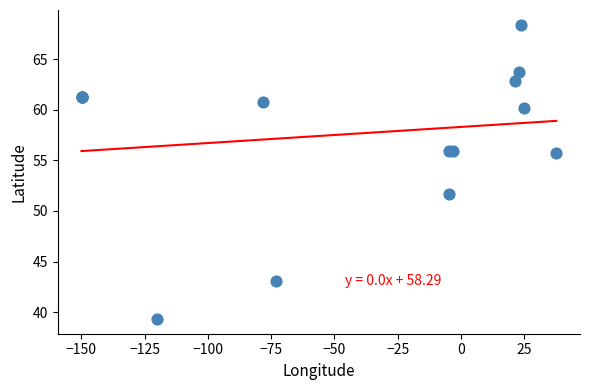

What Y value in the scatter plot is closest to 53?

51.7